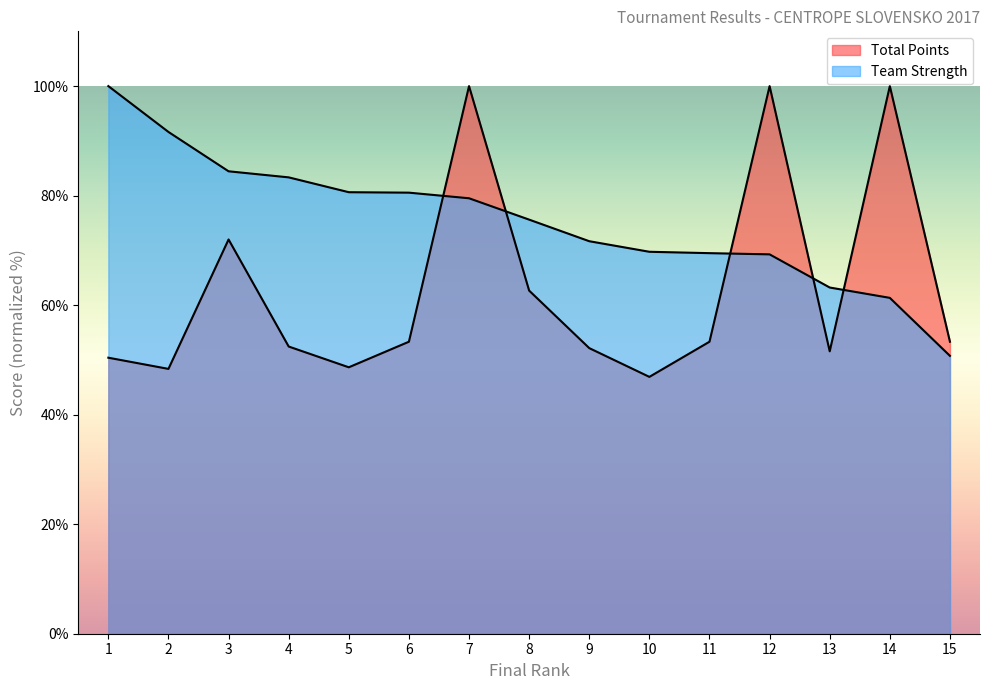

What is the total value across all series at 1?

150.4